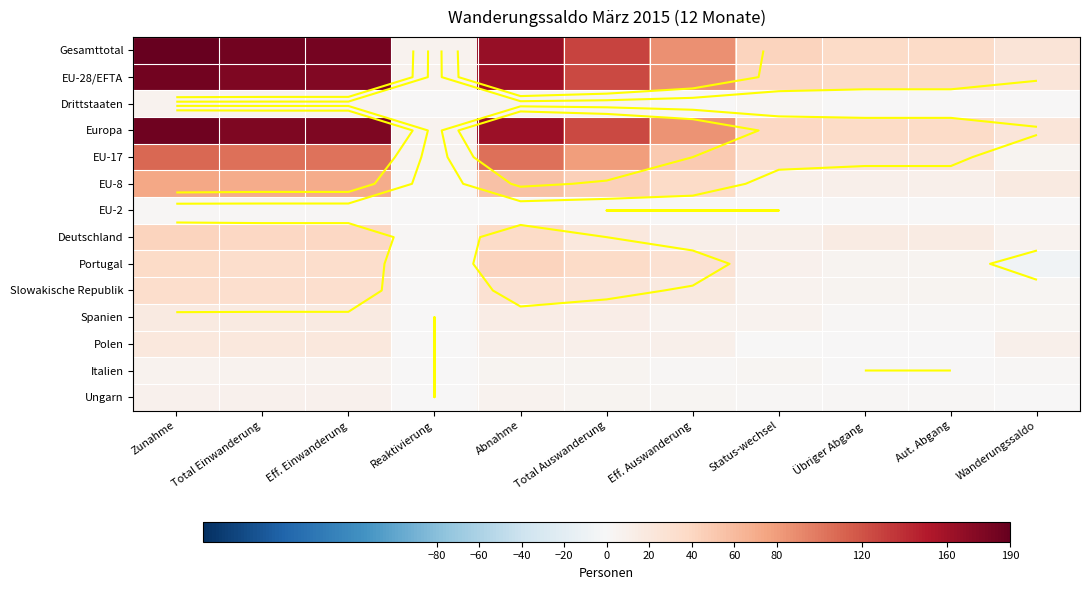

What is the total value across all series at Übriger Abgang?

178